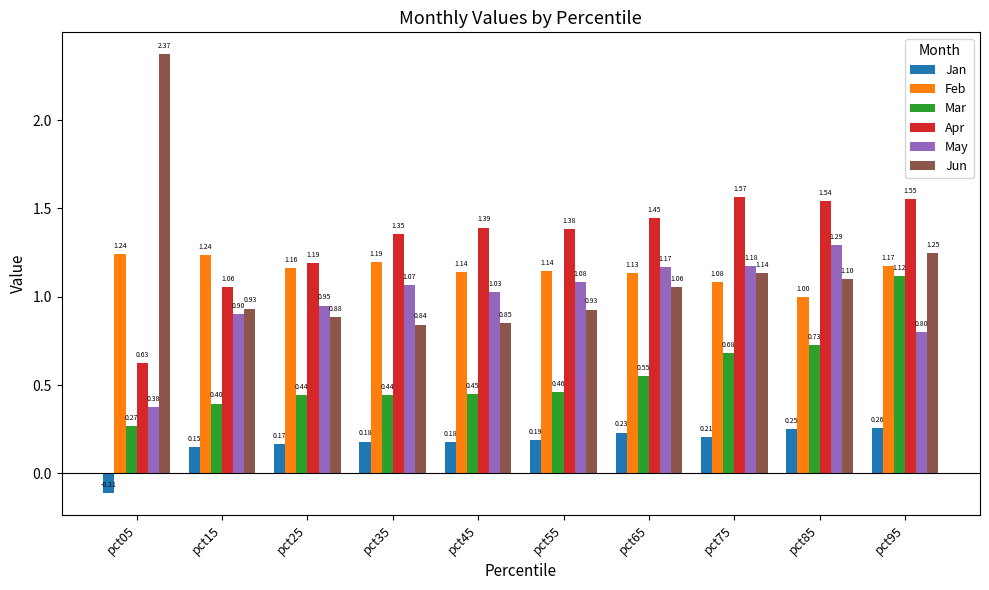

How many data points in Apr are less than 1?

1